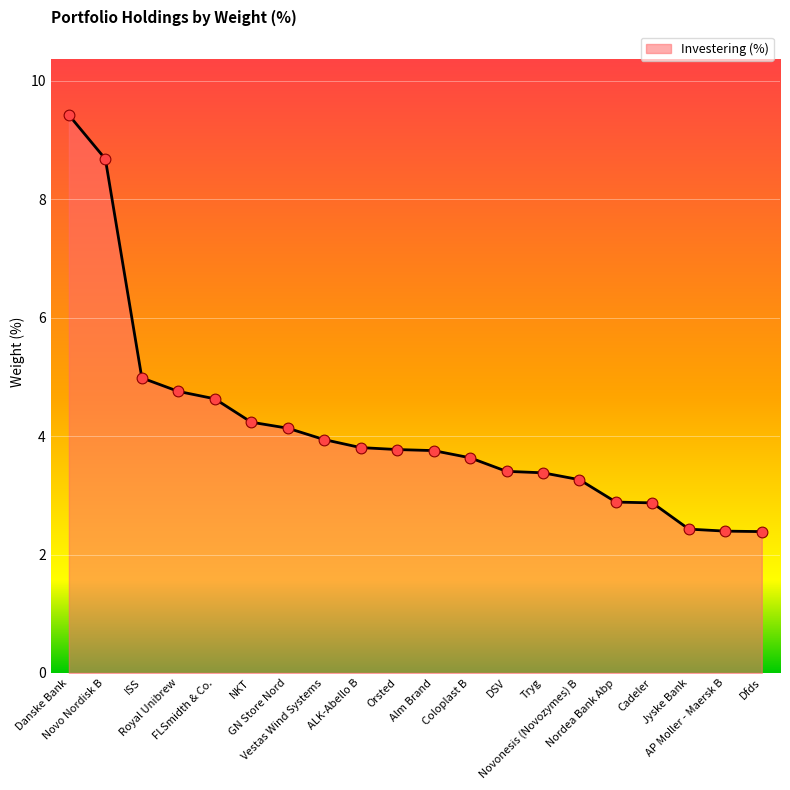

Between Danske Bank and Novo Nordisk B, which is larger?

Danske Bank